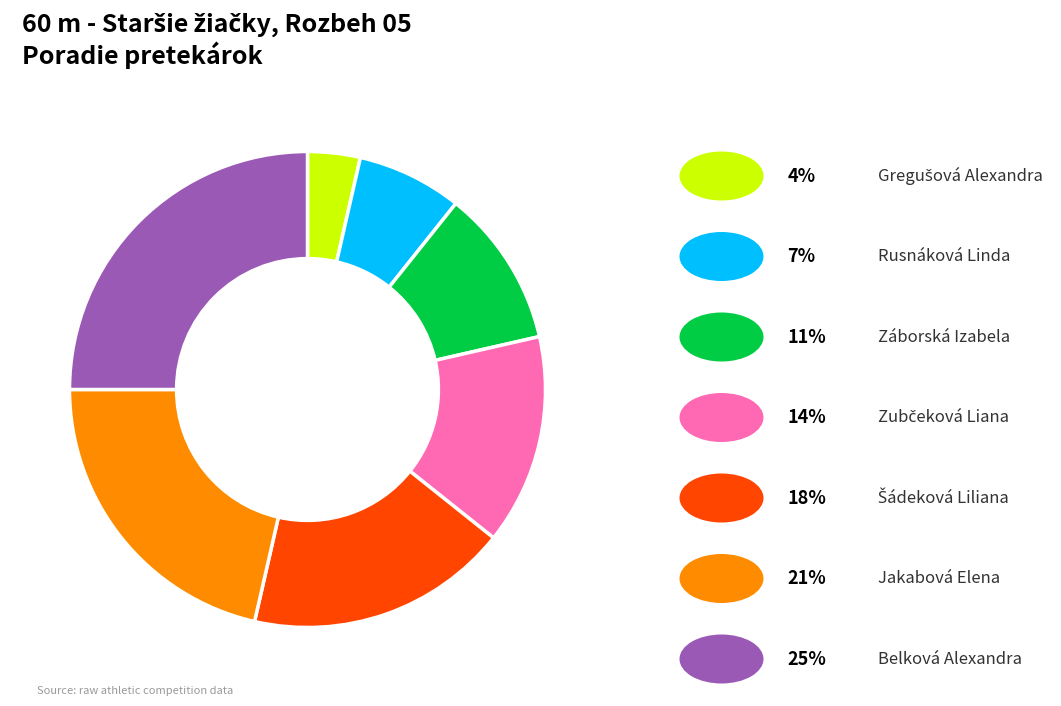

How many slices are in this pie chart?

7